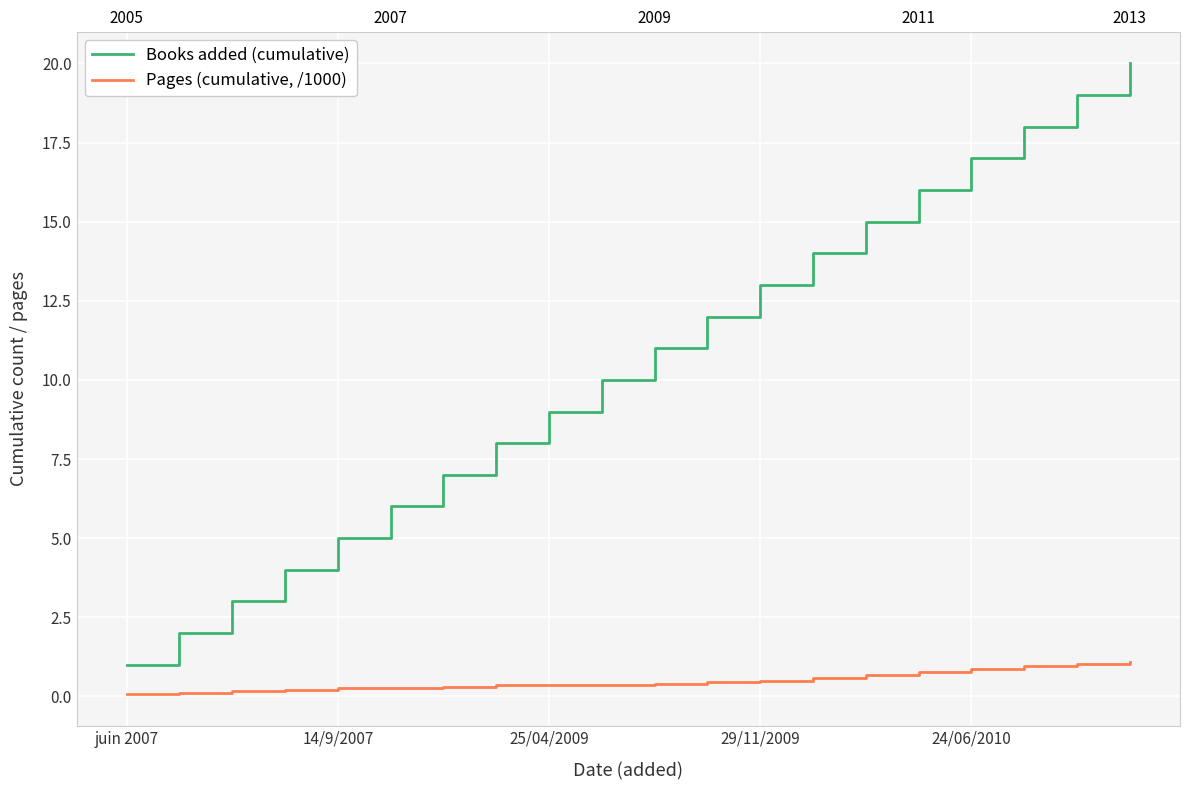

What is the total value across all series at 6?

7.3